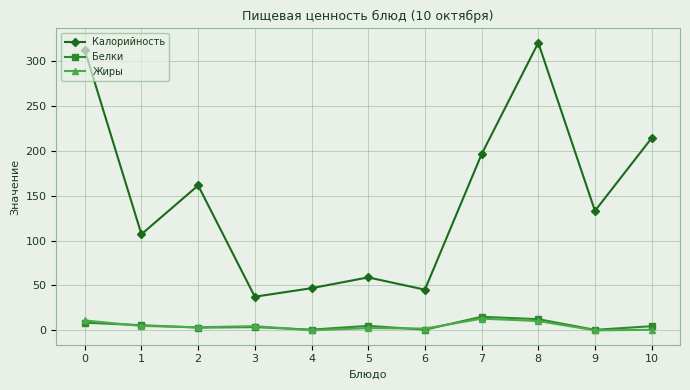

True or false: Жиры has more than 0 interior local peaks.

True